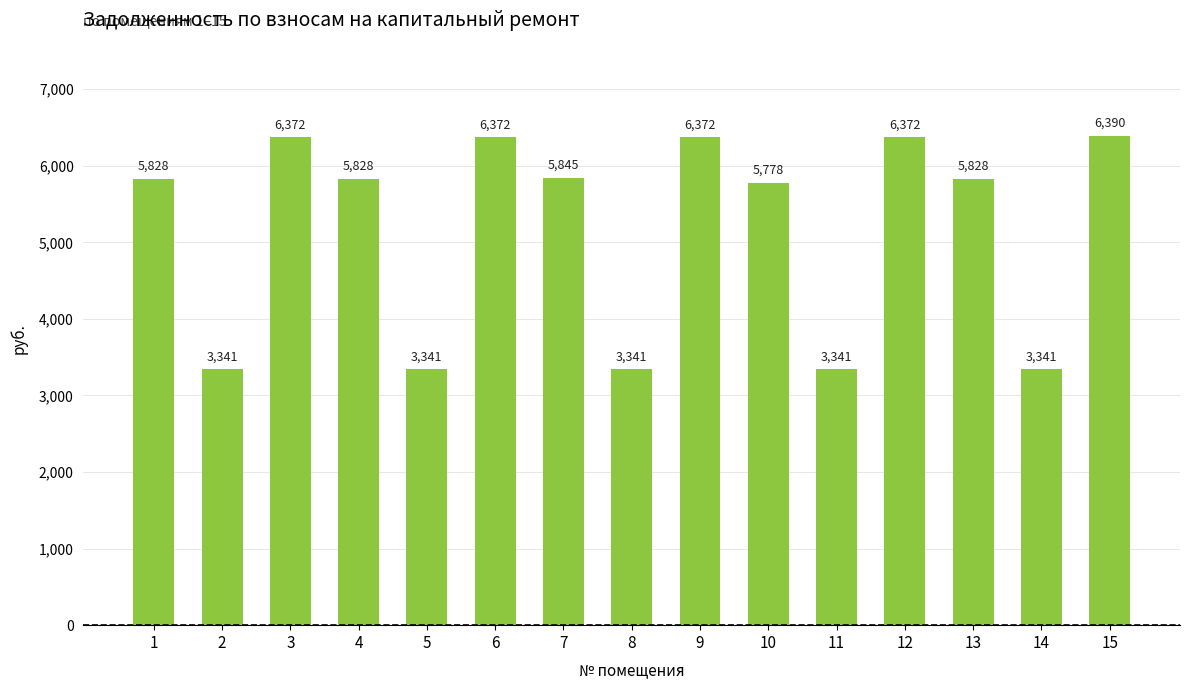

Read the value at 7.

5844.5